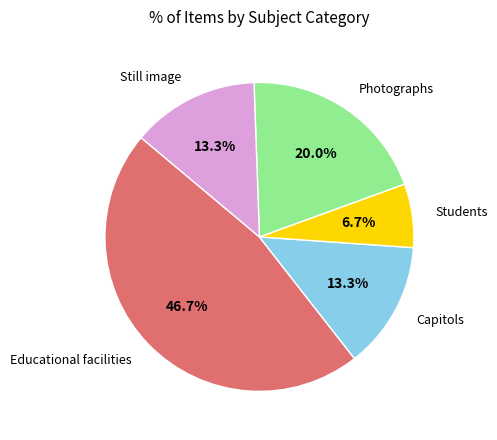

How many slices are in this pie chart?

5